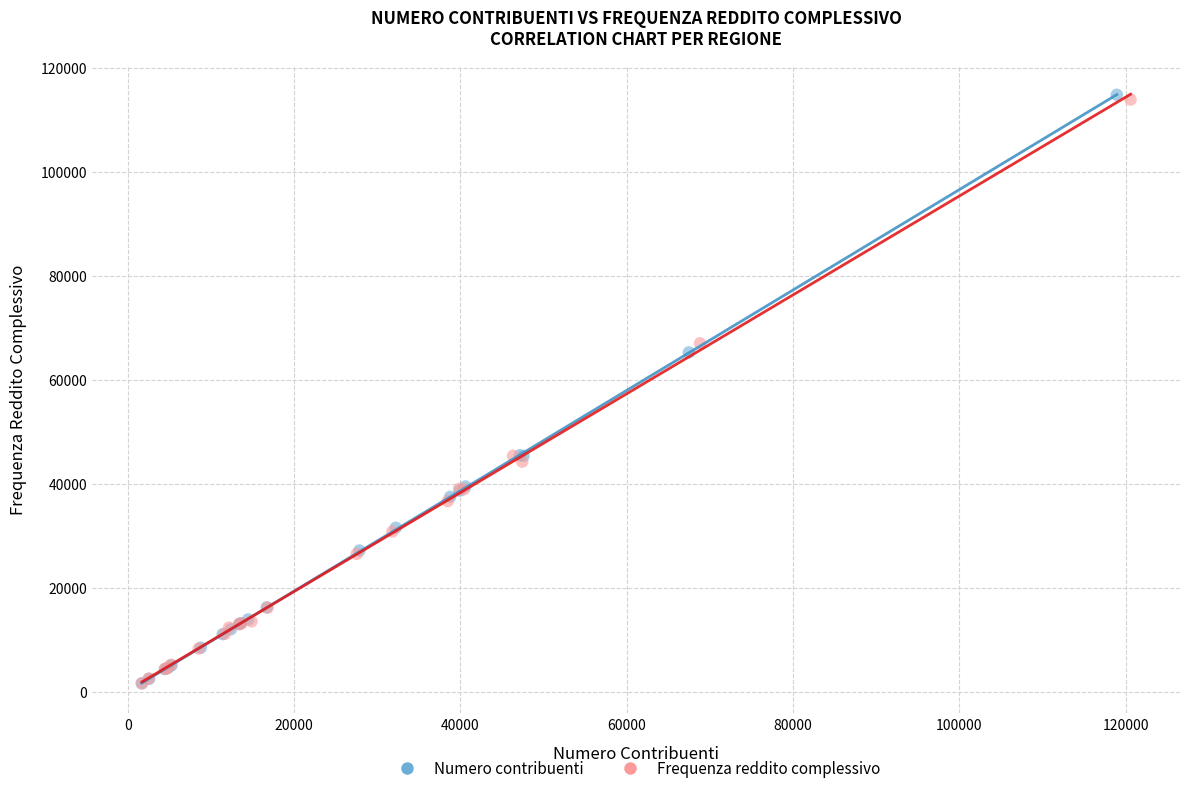

Which series has the largest Y range (max minus min)?

Numero contribuenti